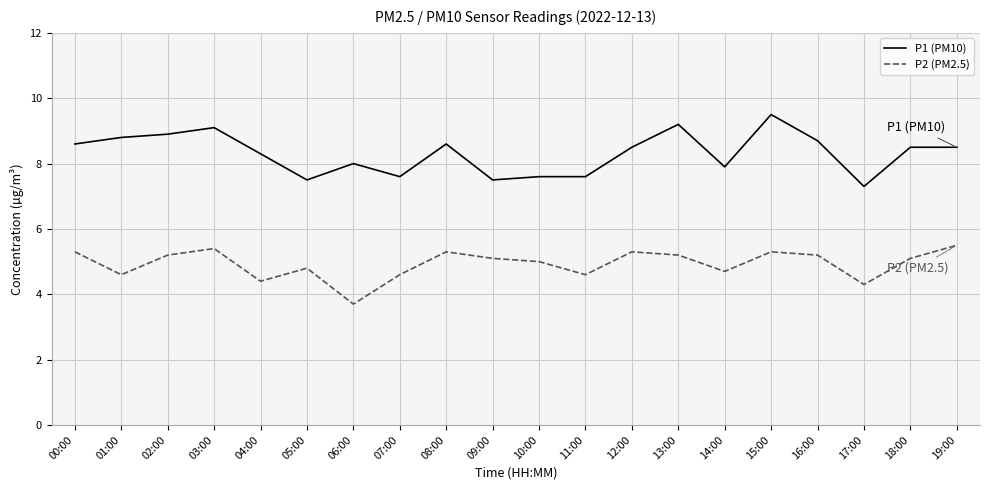

True or false: P1 (PM10) and P2 (PM2.5) cross at least once.

False